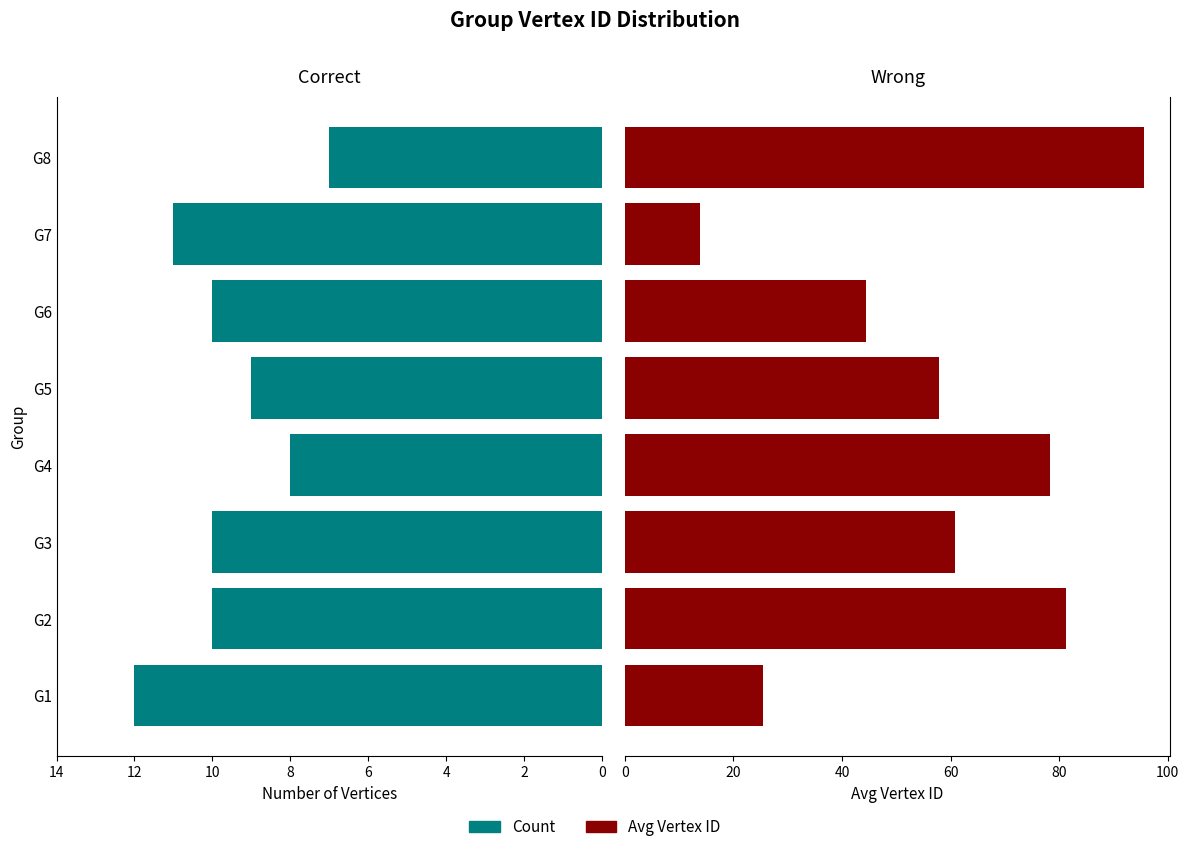

Count the Count values in the range 9 to 11.

5